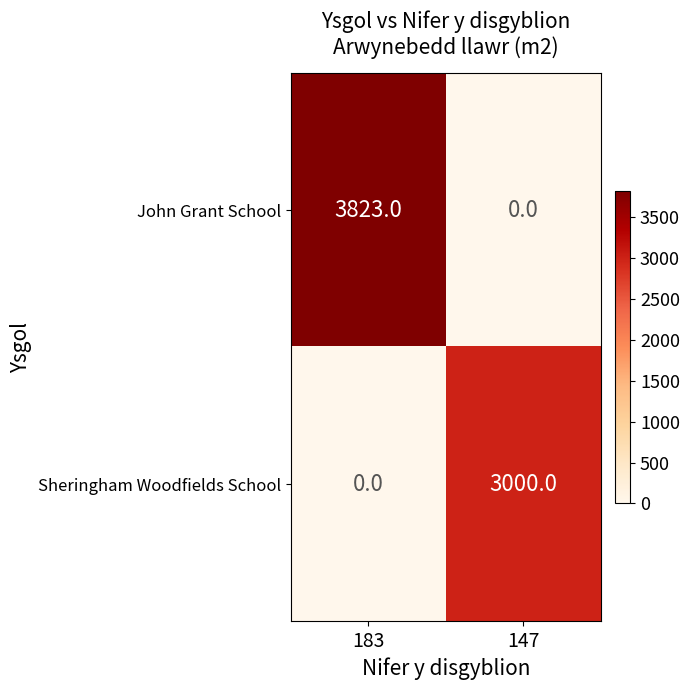

Is it true that John Grant School equals 3823 at 183?

True